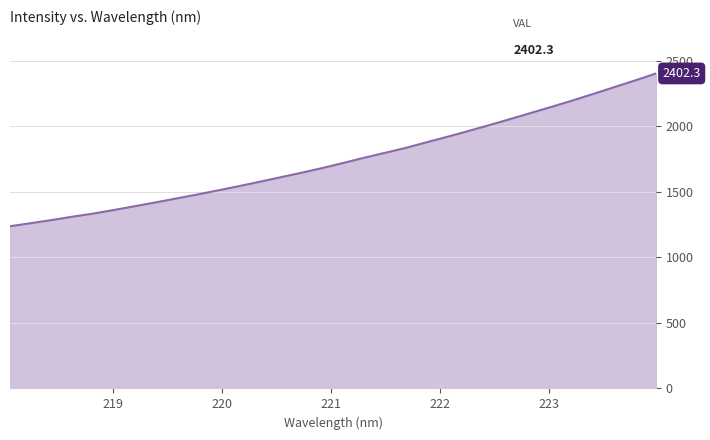

What is the smallest value displayed?

1237.0